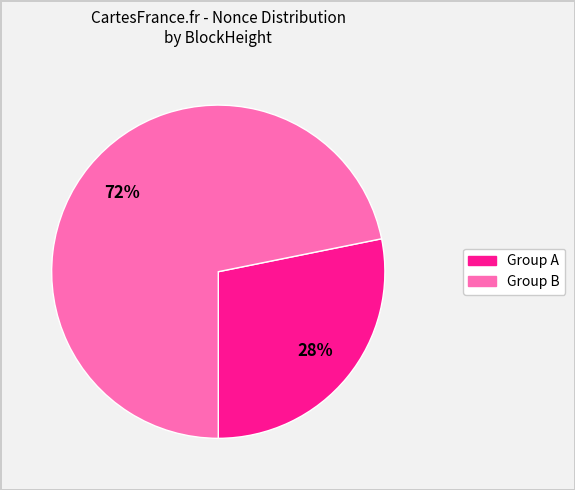

Combined, do Group A and Group B account for over 50%?

Yes